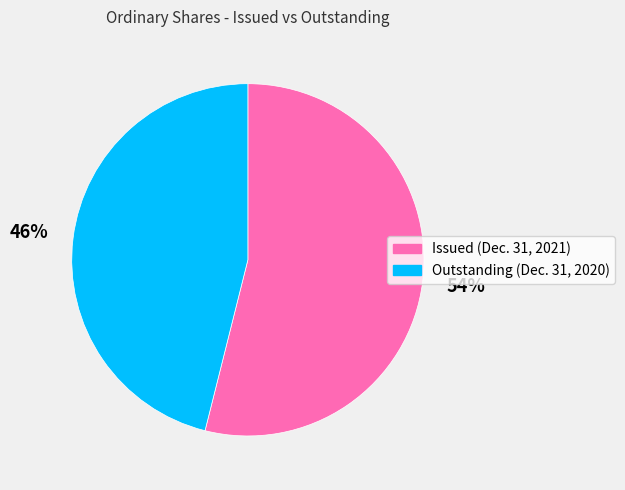

Rank the categories by value from lowest to highest.

Outstanding (Dec. 31, 2020), Issued (Dec. 31, 2021)